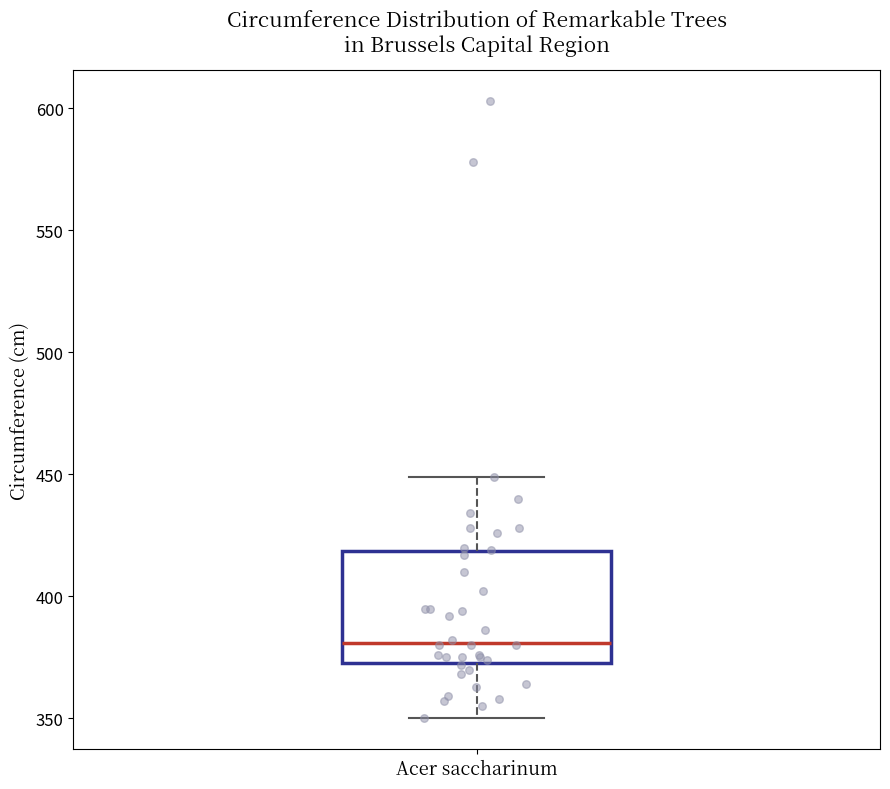

Transcribe this box plot: give where the median line is, the range the box spans, and where the two whiskers end, as read against the y-axis. The values are not printed on the chart, so give them approximately, as read against the axis.

median 380, box 375 to 420, whiskers 350 to 450